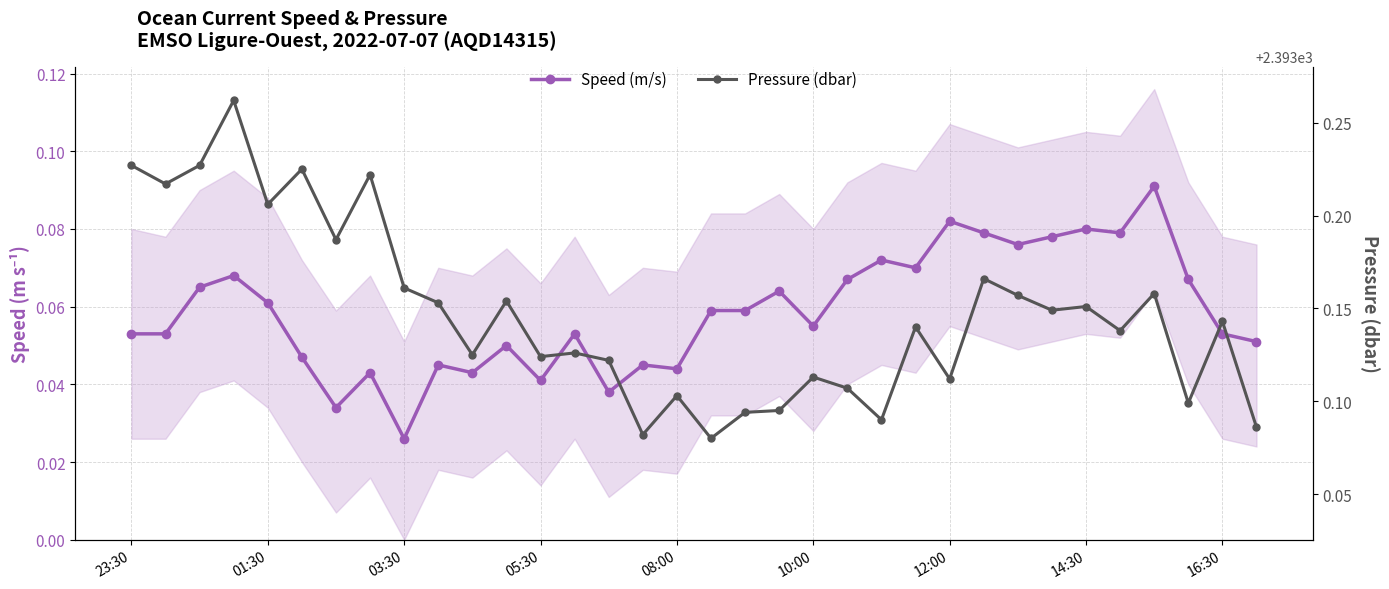

Which series has the widest spread of values?

Pressure (dbar)